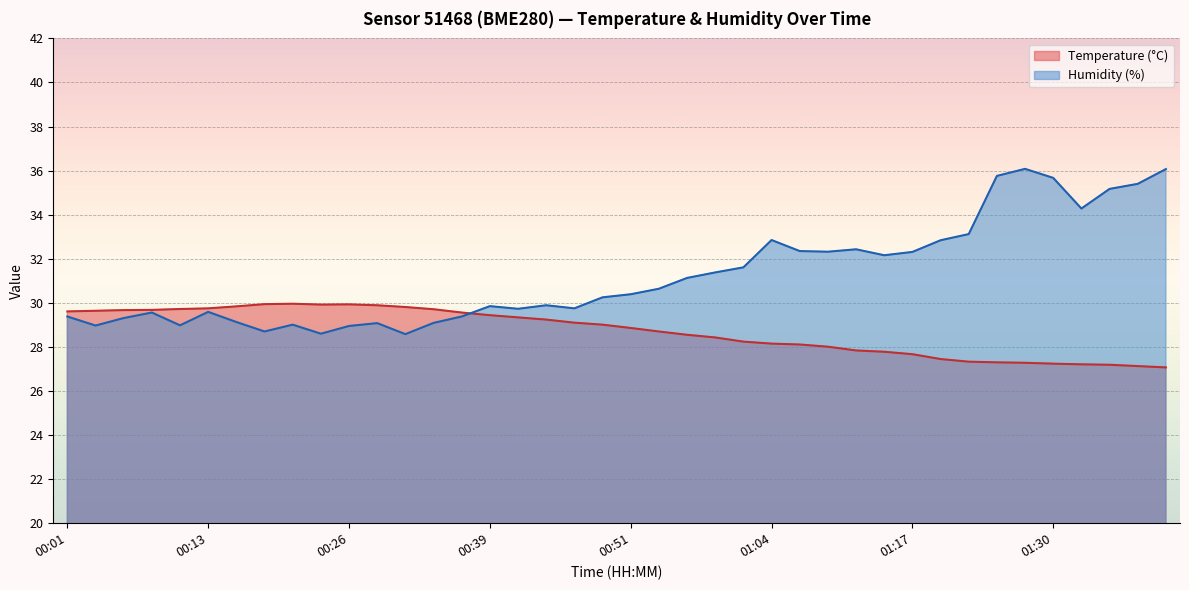

What is the value of the Temperature point at the 30th from the left?

27.8